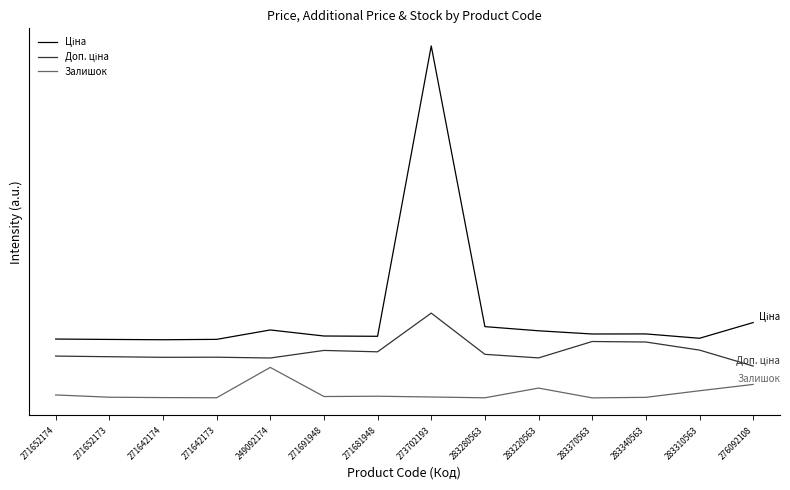

True or false: Ціна and Залишок cross at least once.

False